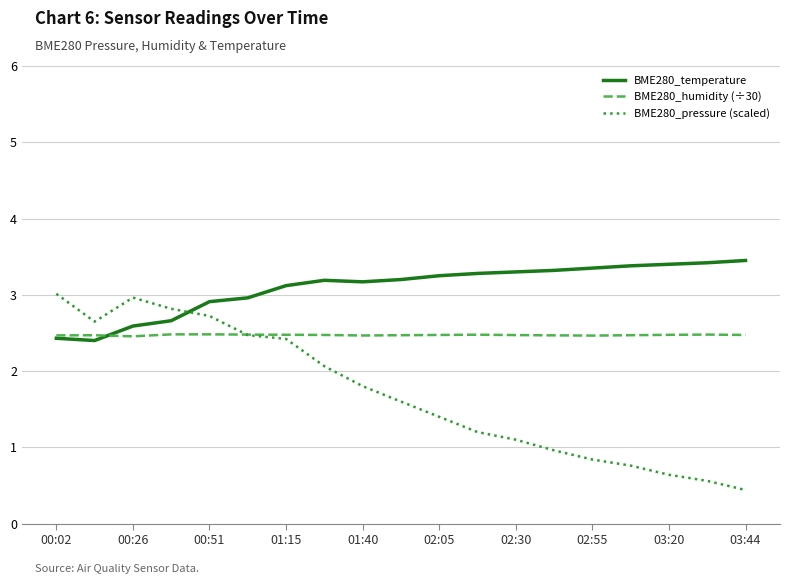

List the series in order of their overall mean, highest first.

BME280_temperature, BME280_humidity (÷30), BME280_pressure (scaled)